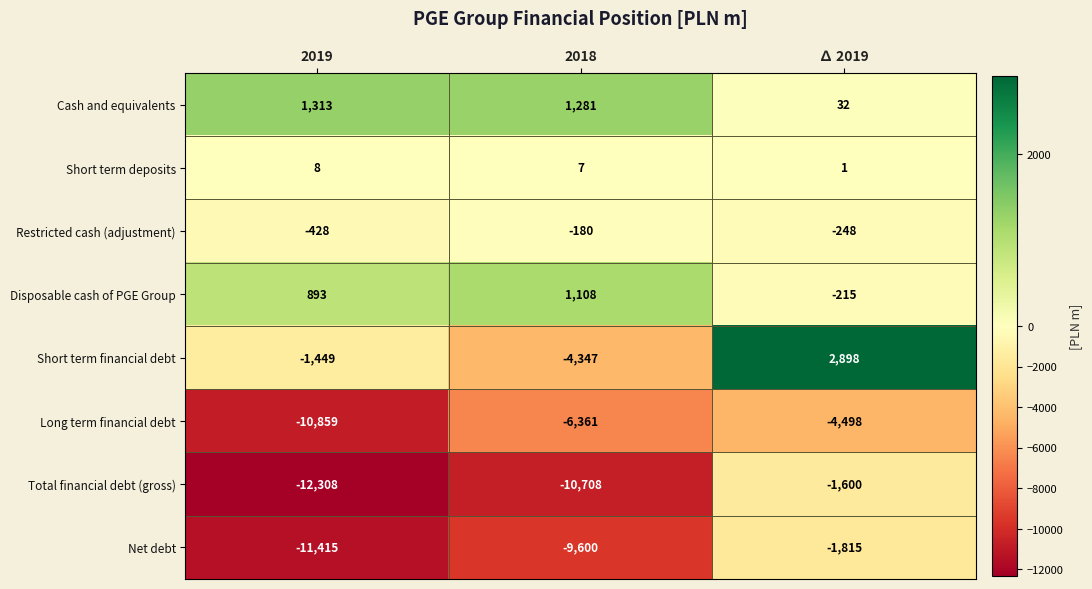

What is the sum of all Restricted cash (adjustment) values?

-856